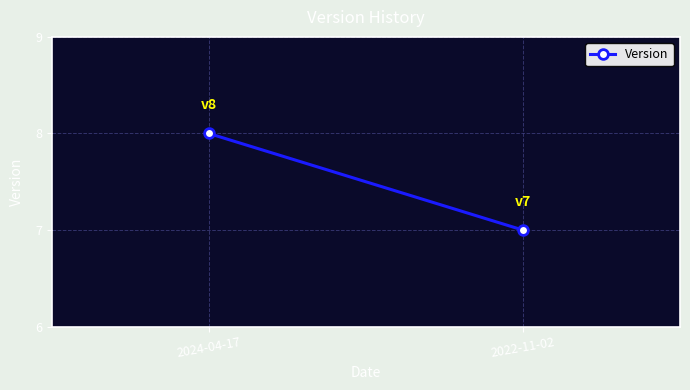

What is the sum of all values?

15